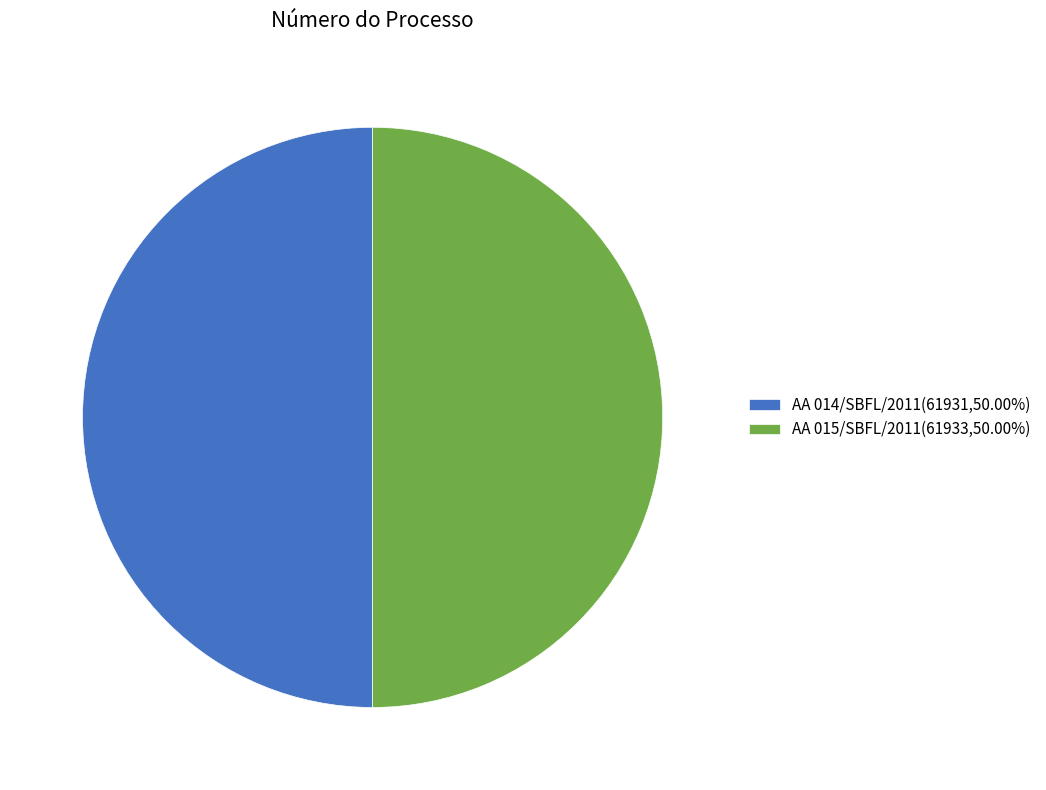

Combined, do AA 015/SBFL/2011(61933,50.00%) and AA 014/SBFL/2011(61931,50.00%) account for over 50%?

Yes